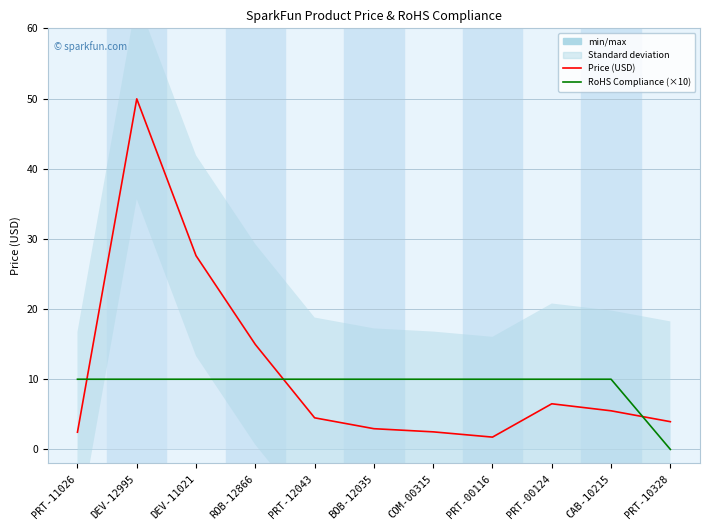

True or false: Price (USD) and RoHS Compliance (×10) cross at least once.

True